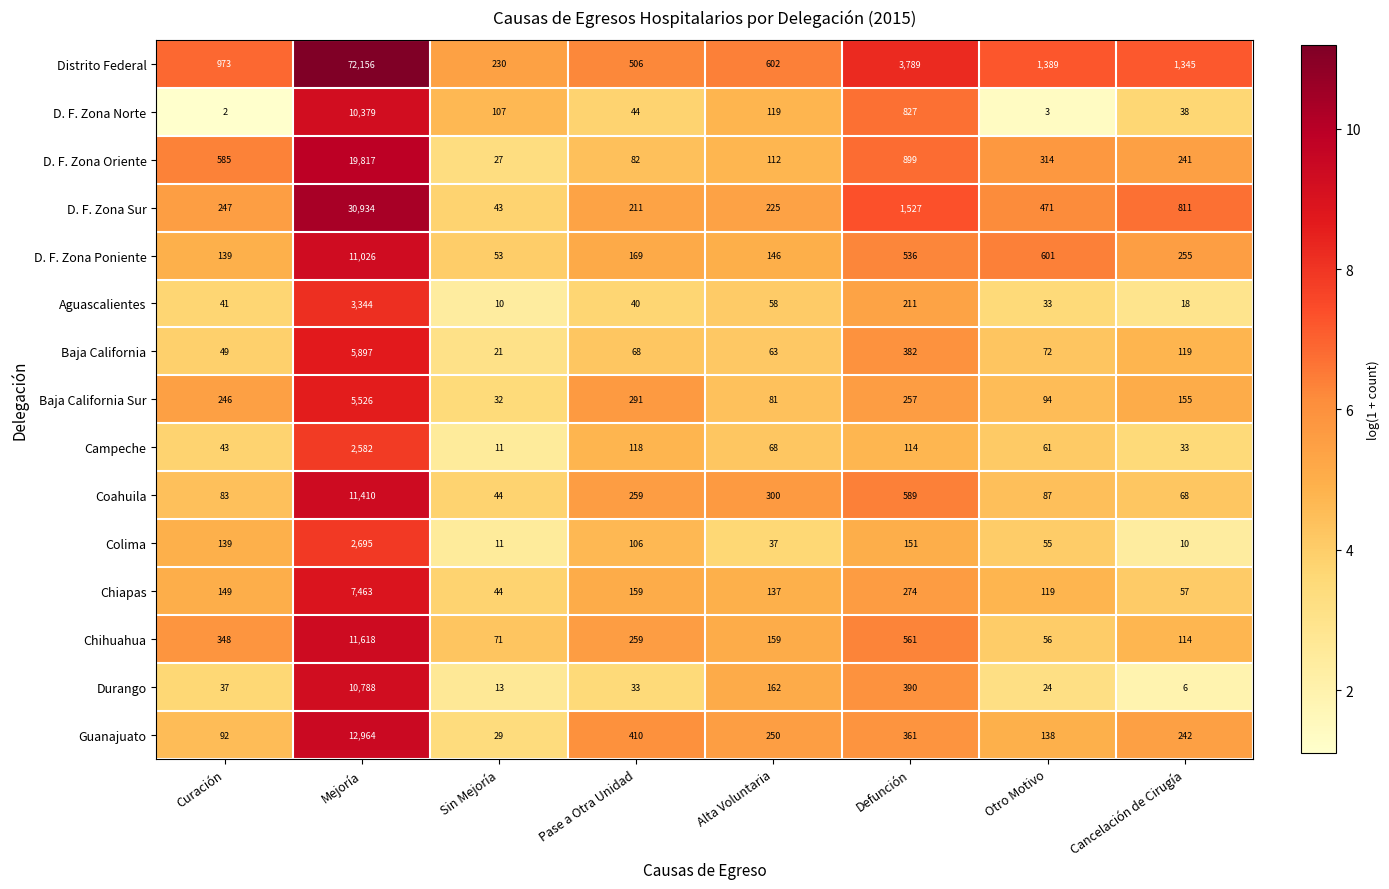

At which category does the chart reach its peak across all series?

Mejoría